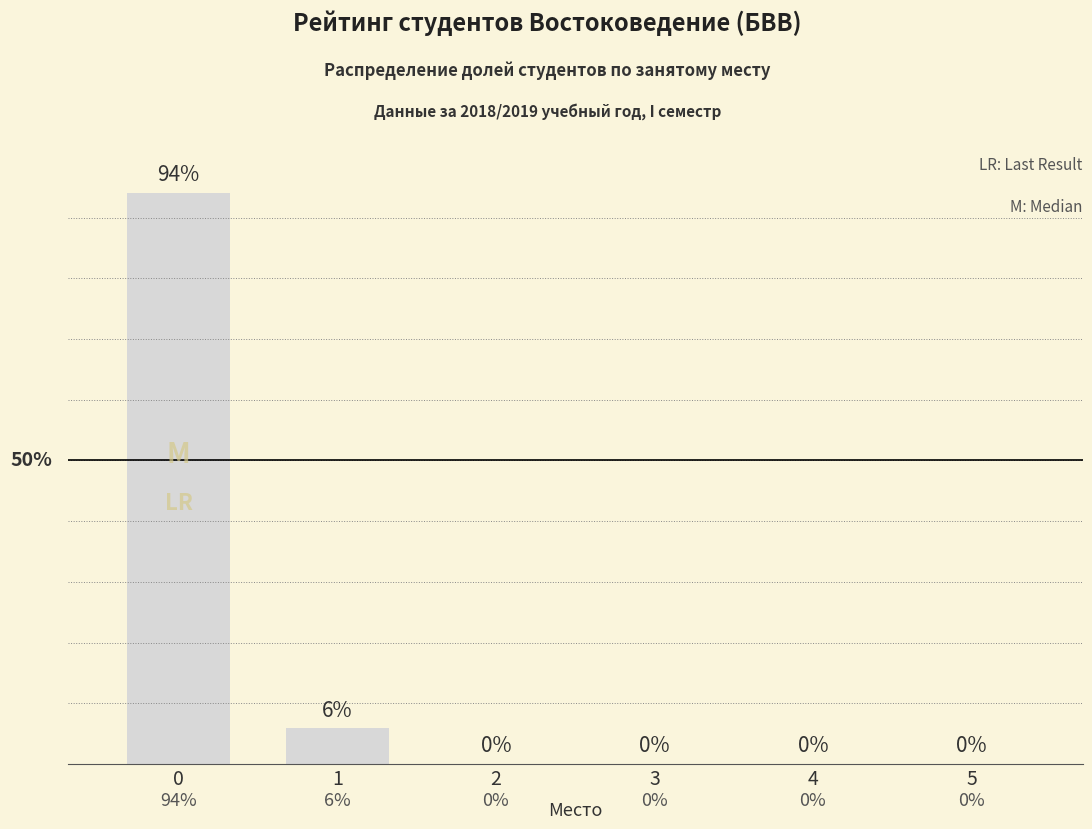

Are the bars horizontal?

No